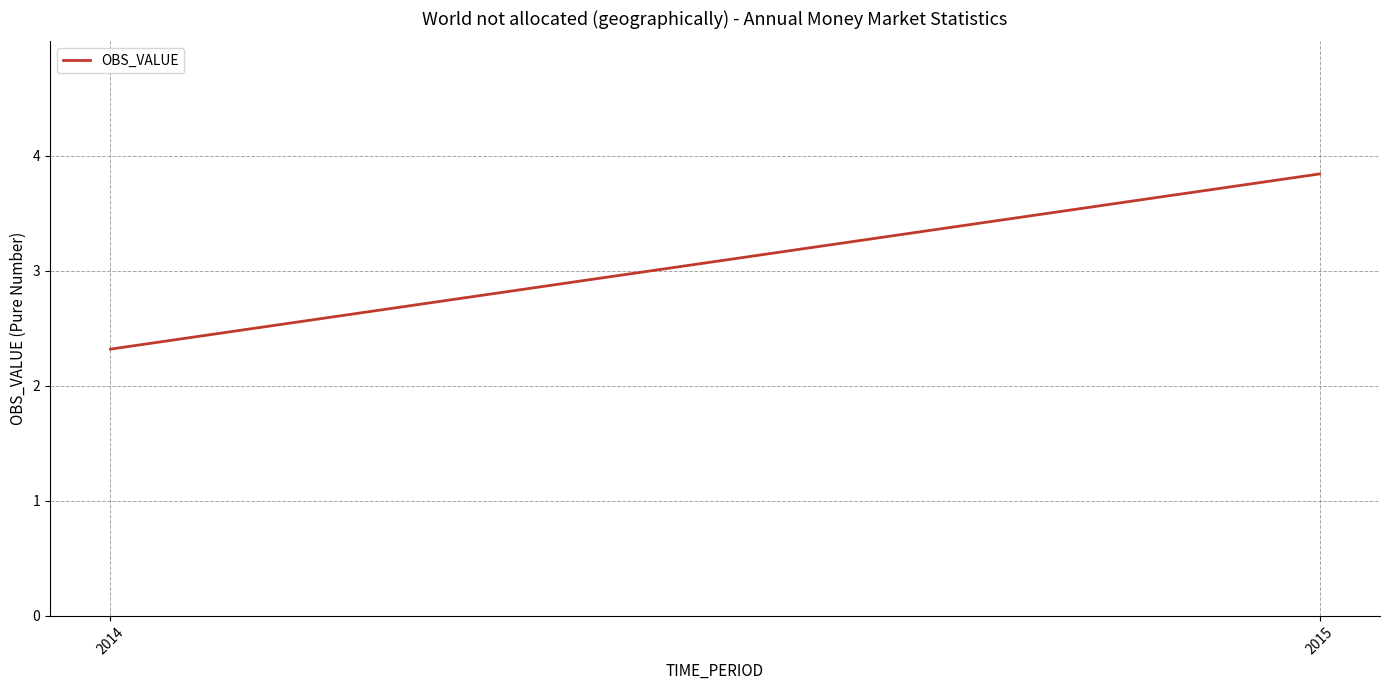

Rank the categories by value from lowest to highest.

2014, 2015